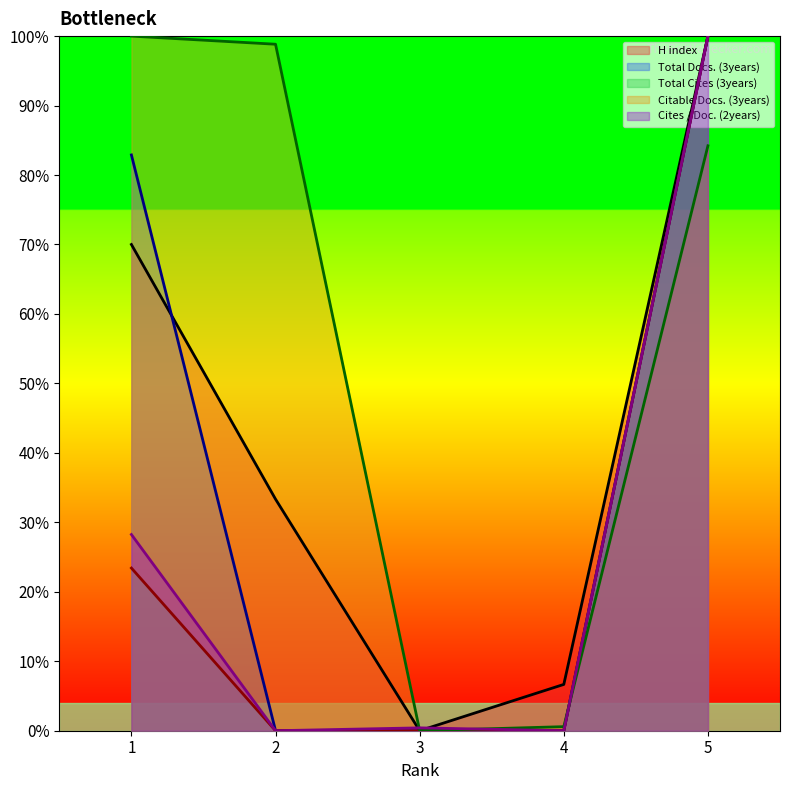

What is the total value across all series at 5?

484.2